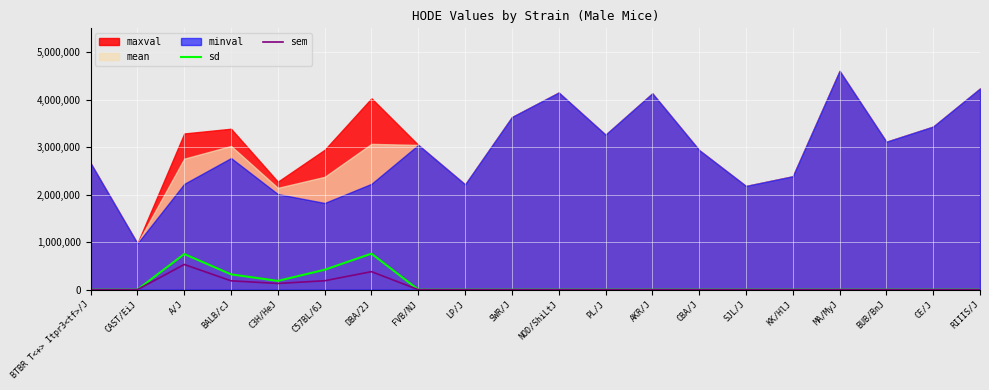

The sem series shows 0 at CE/J. True or false?

True